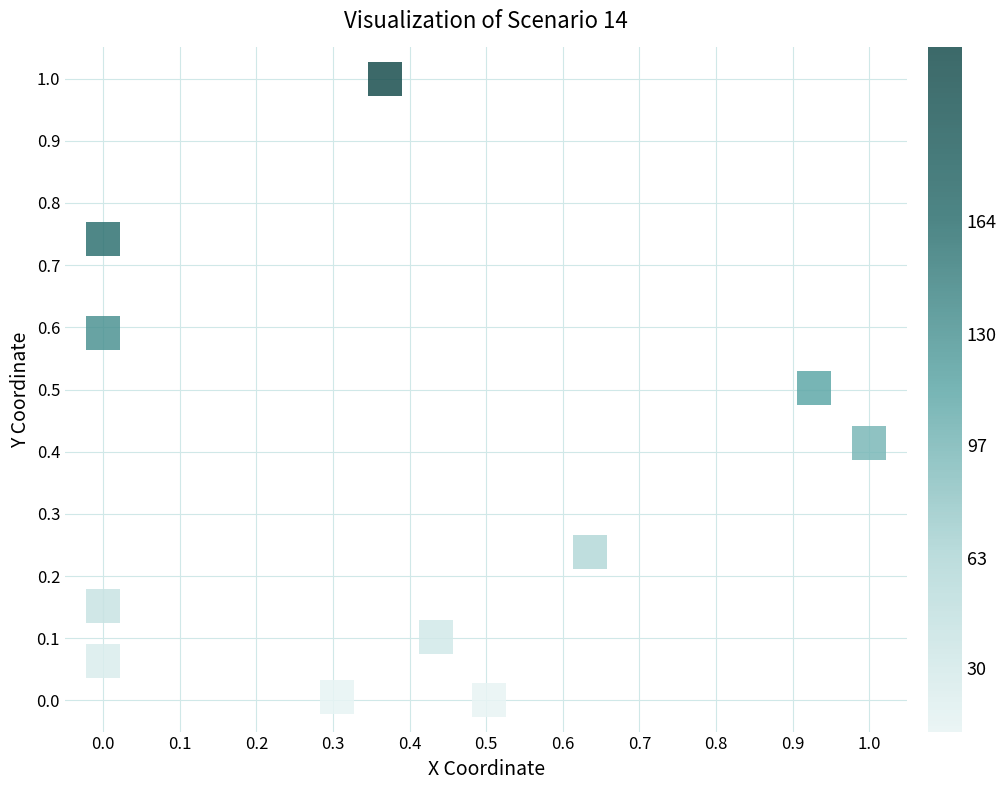

What is the range of Y values (max minus min)?

1.0